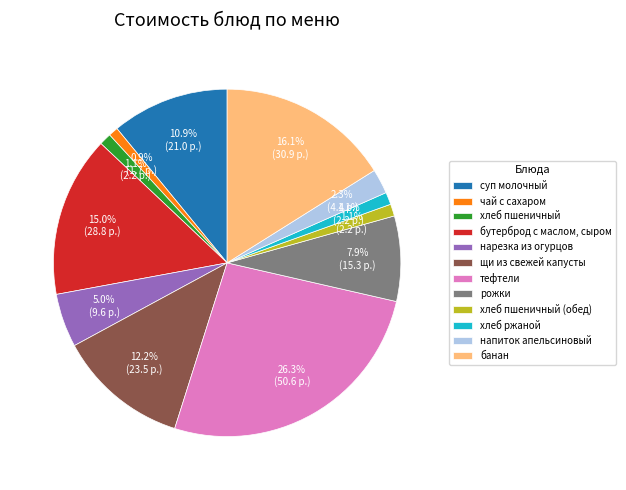

The банан slice represents 5% of the pie. True or false?

False